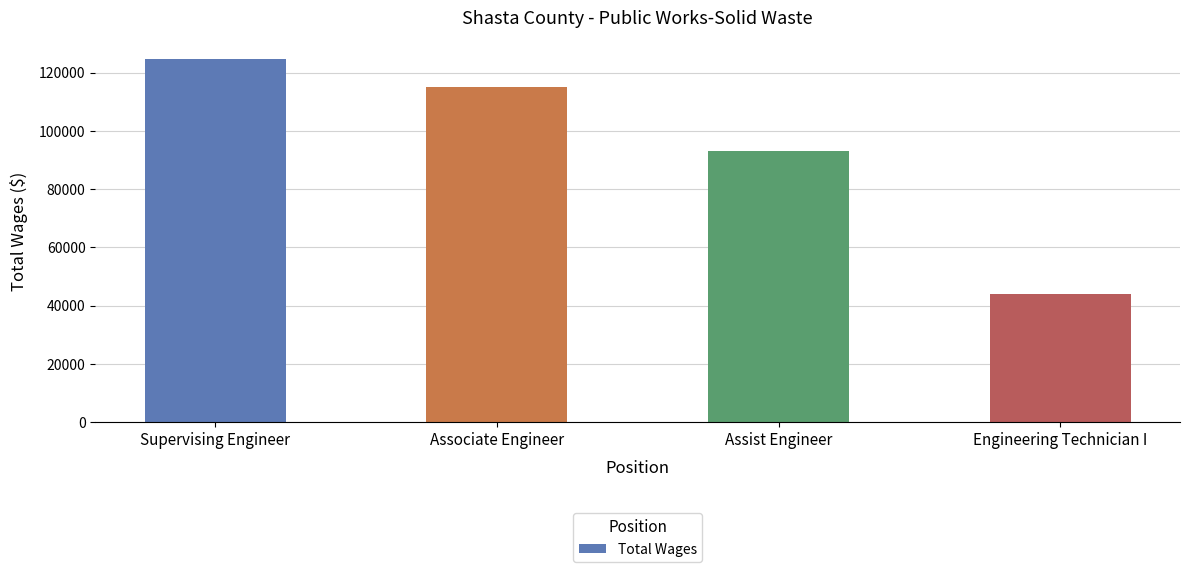

Between Engineering Technician I and Assist Engineer, which is larger?

Assist Engineer